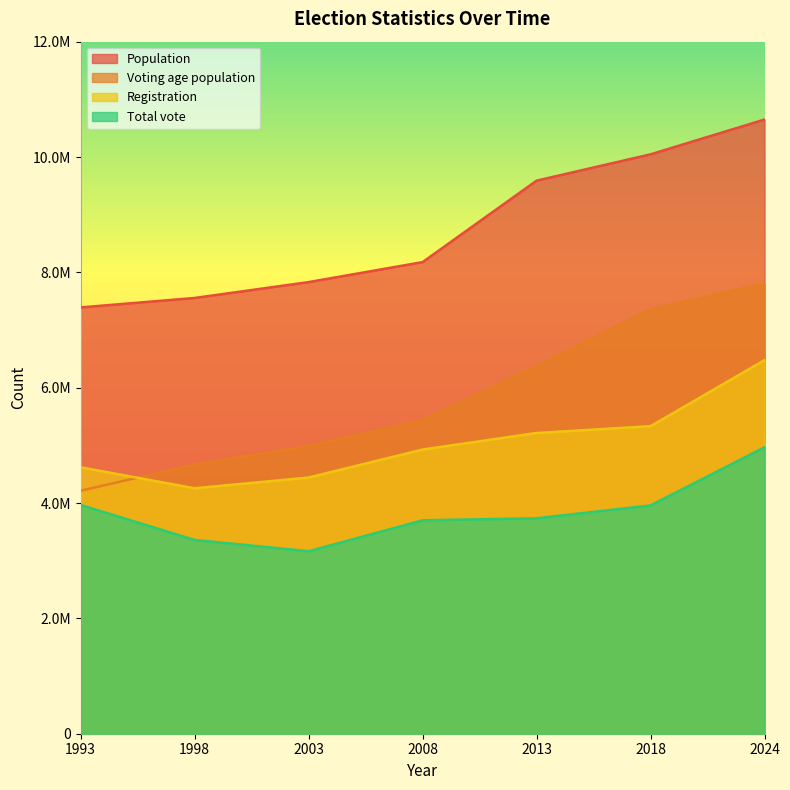

True or false: Voting age population has more than 0 interior local peaks.

False